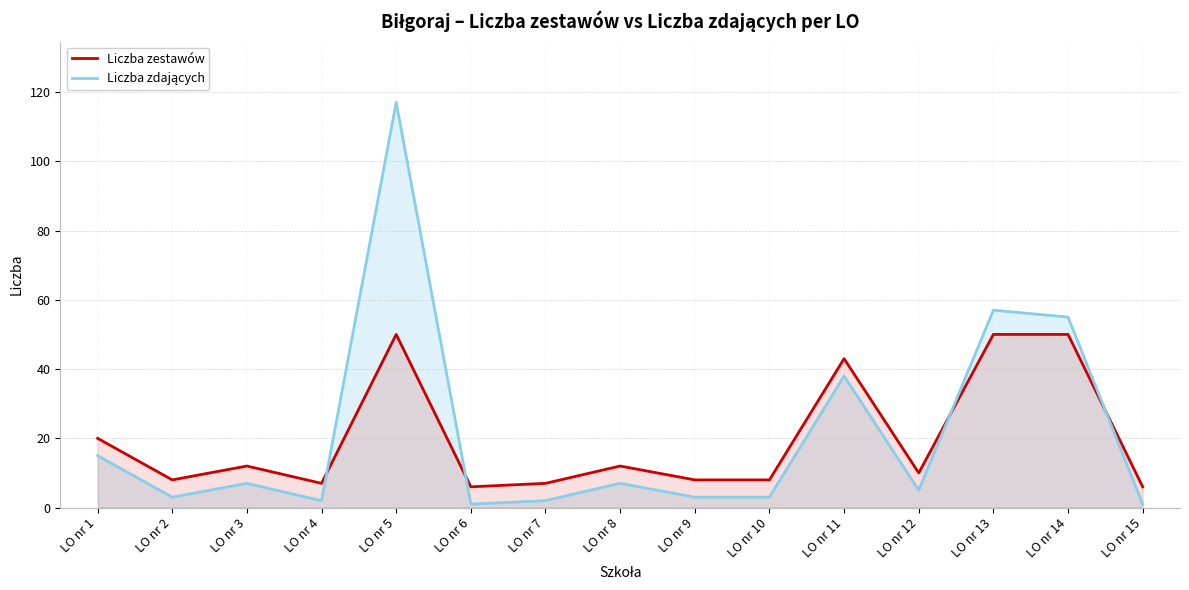

List the series in order of their peak value, highest first.

Liczba zdających, Liczba zestawów